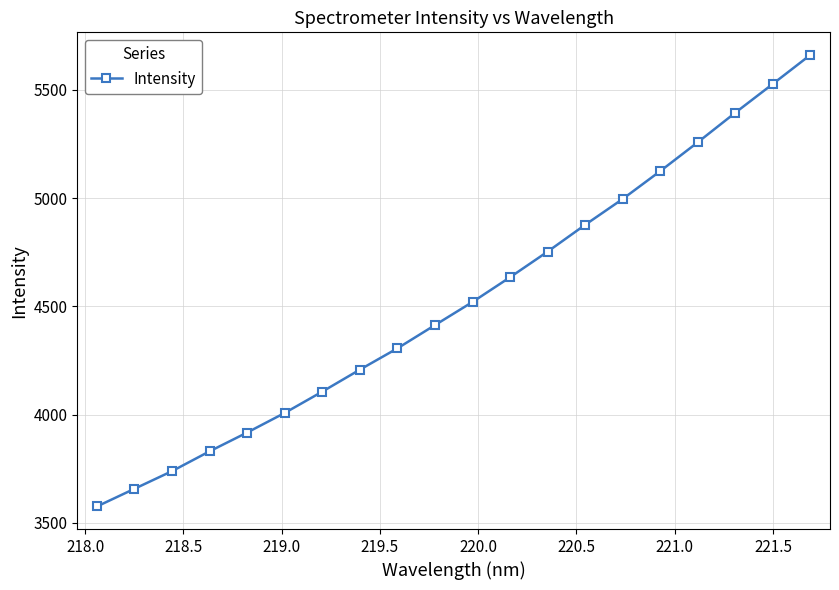

What is the value of the 18th point from the left?

5394.2